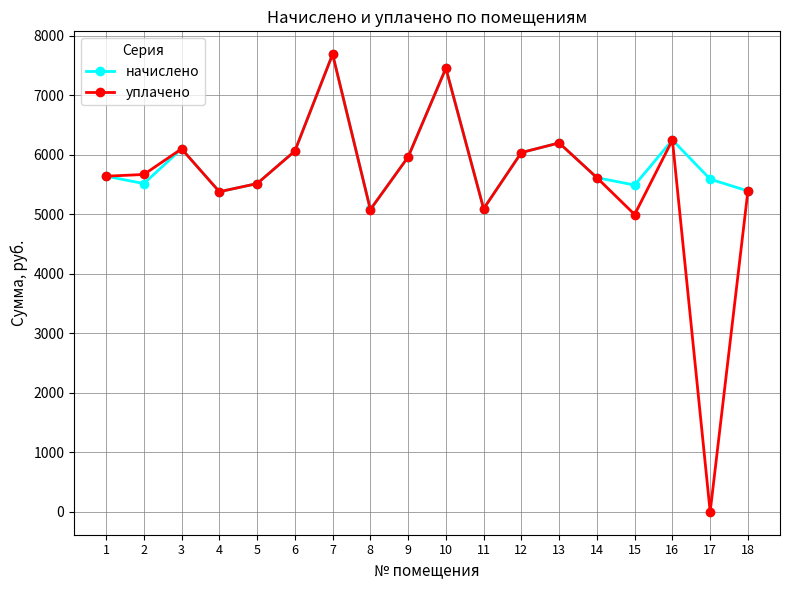

What is the difference between the second highest and minimum values in the уплачено series?

7452.0